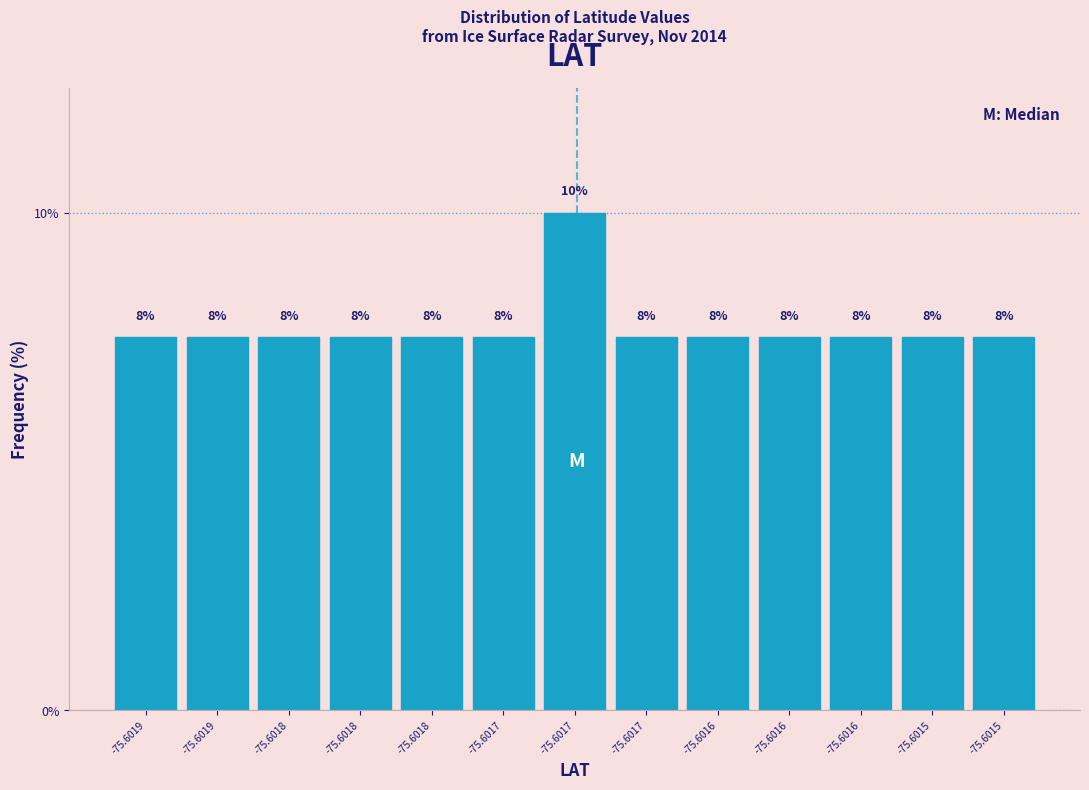

How many bars are there in total?

13